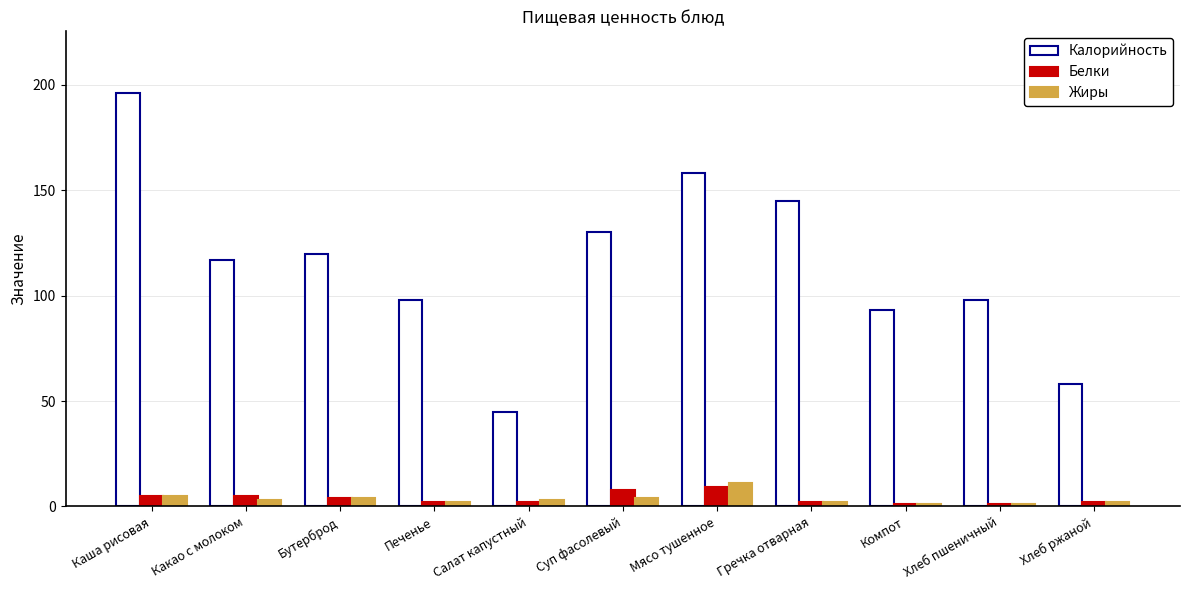

What is the difference between the maximum and second lowest values in the Белки series?

8